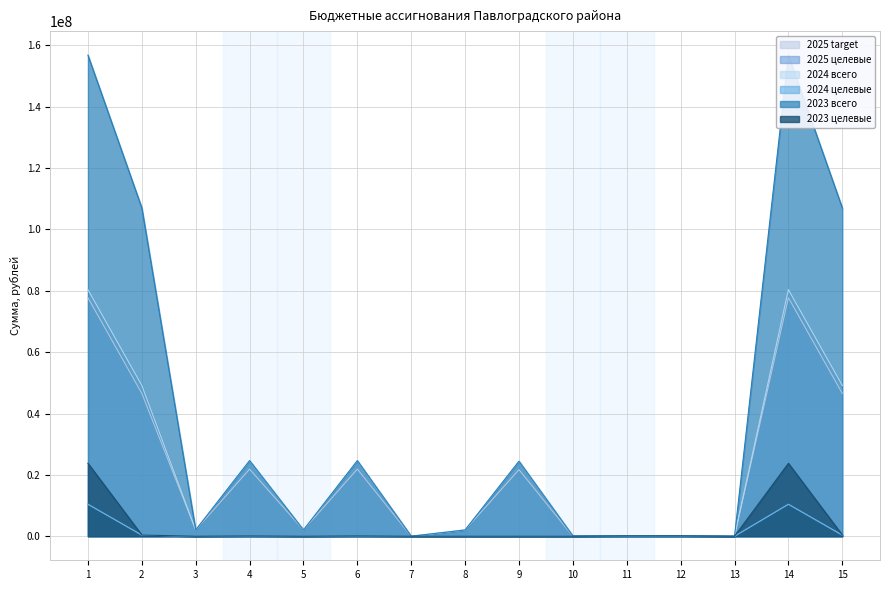

How many data points in 2025 target are less than 2043344?

5